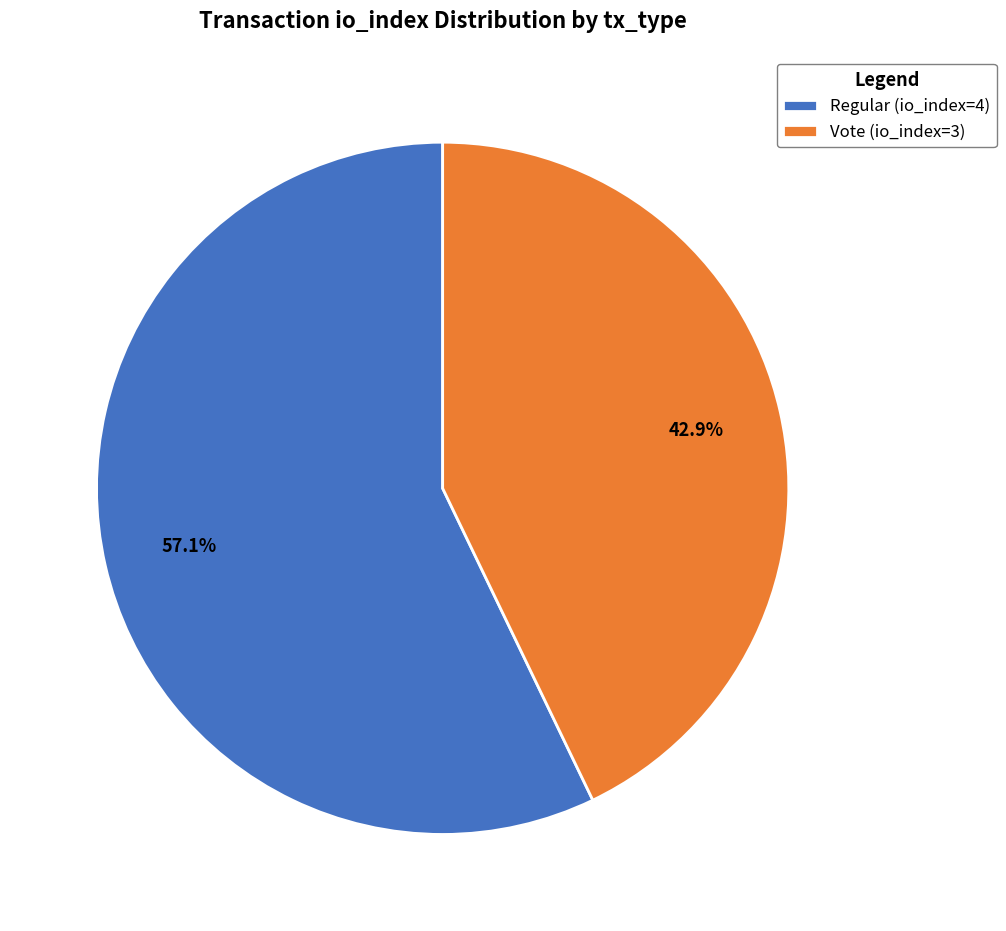

True or false: Vote (io_index=3) accounts for 43% of the total.

True